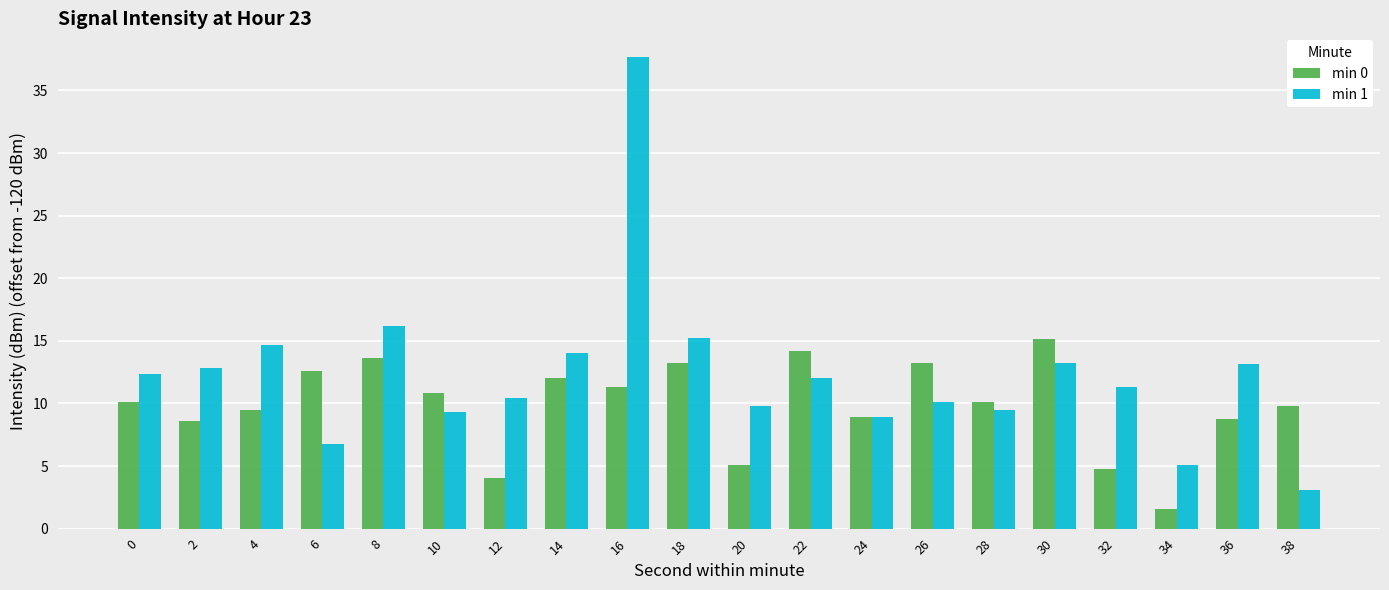

Is the value of min 0 at 38 greater than the value of min 1 at 24?

Yes